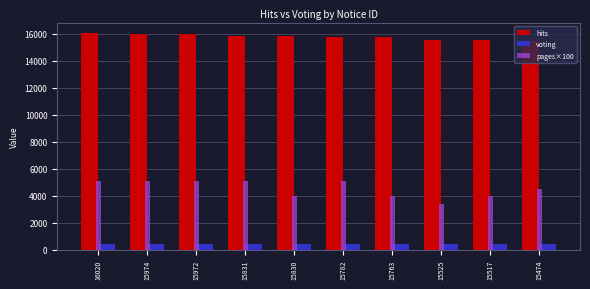

What is the minimum value shown in the chart?

423